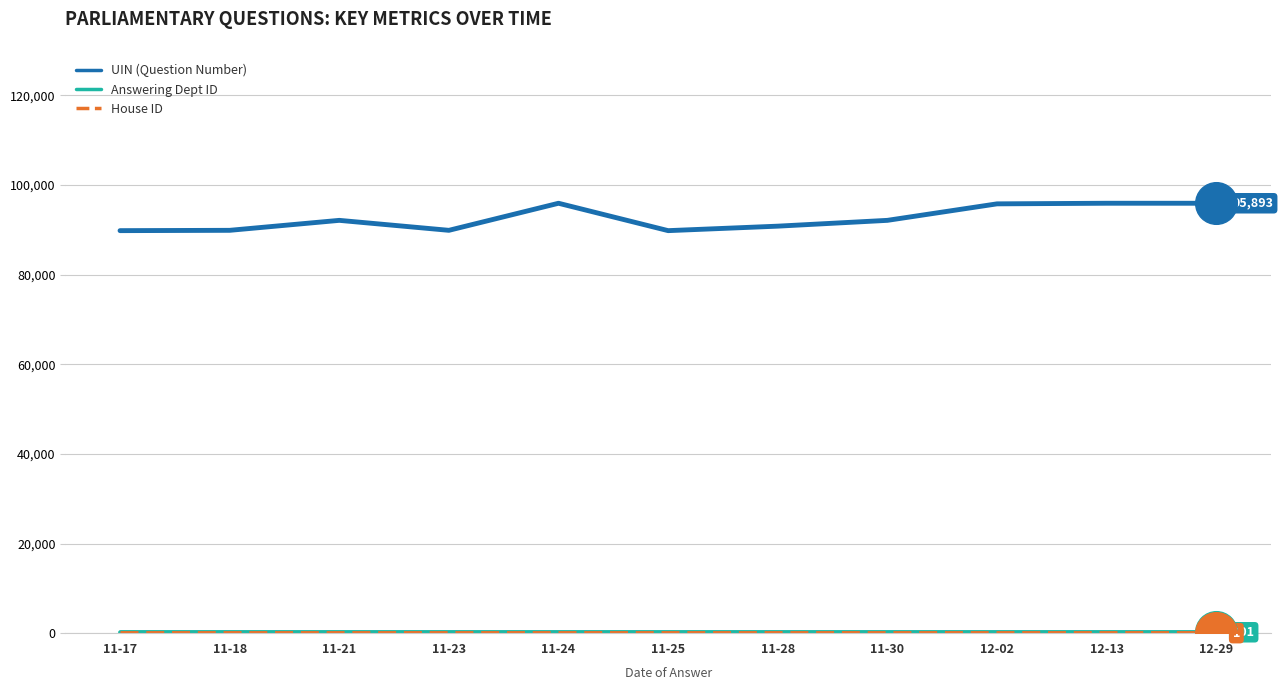

Which series has the largest range (max minus min)?

UIN (Question Number)